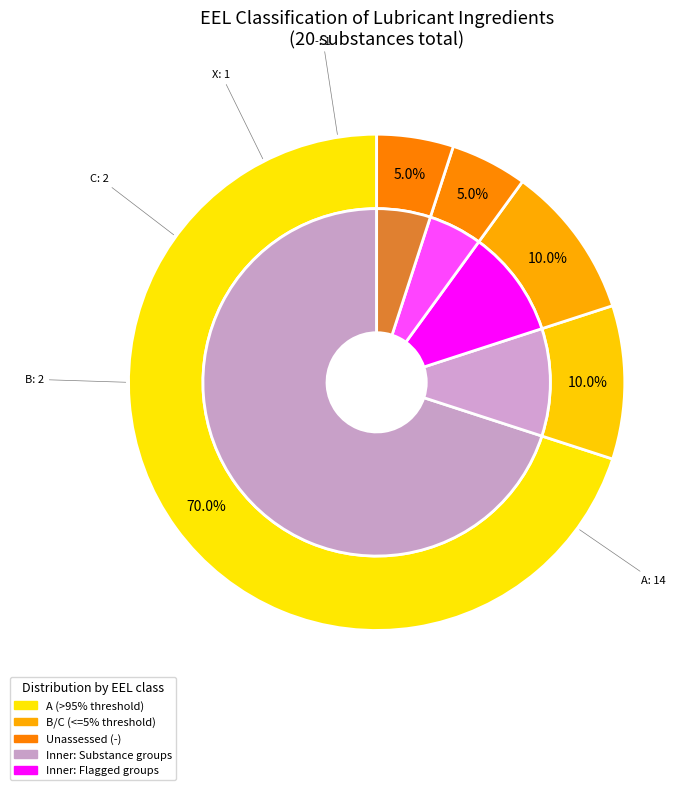

Is Unassessed (-) the majority of the pie?

No